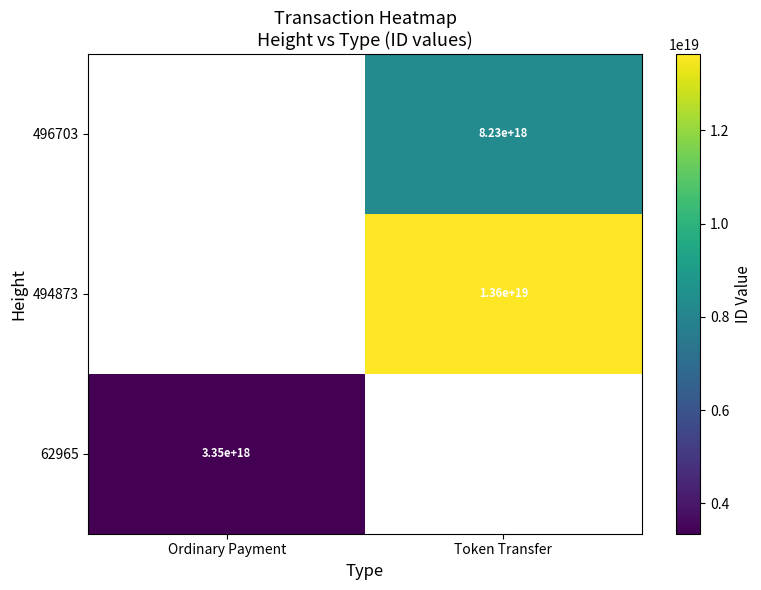

The value of 62965 at Ordinary Payment is 3350000000000000000. True or false?

True